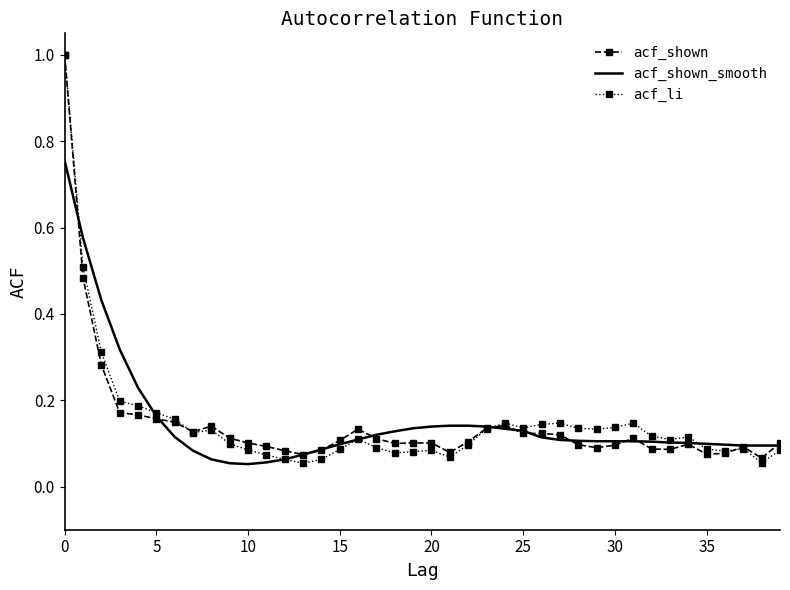

What is the sum of all acf_shown_smooth values?

6.0